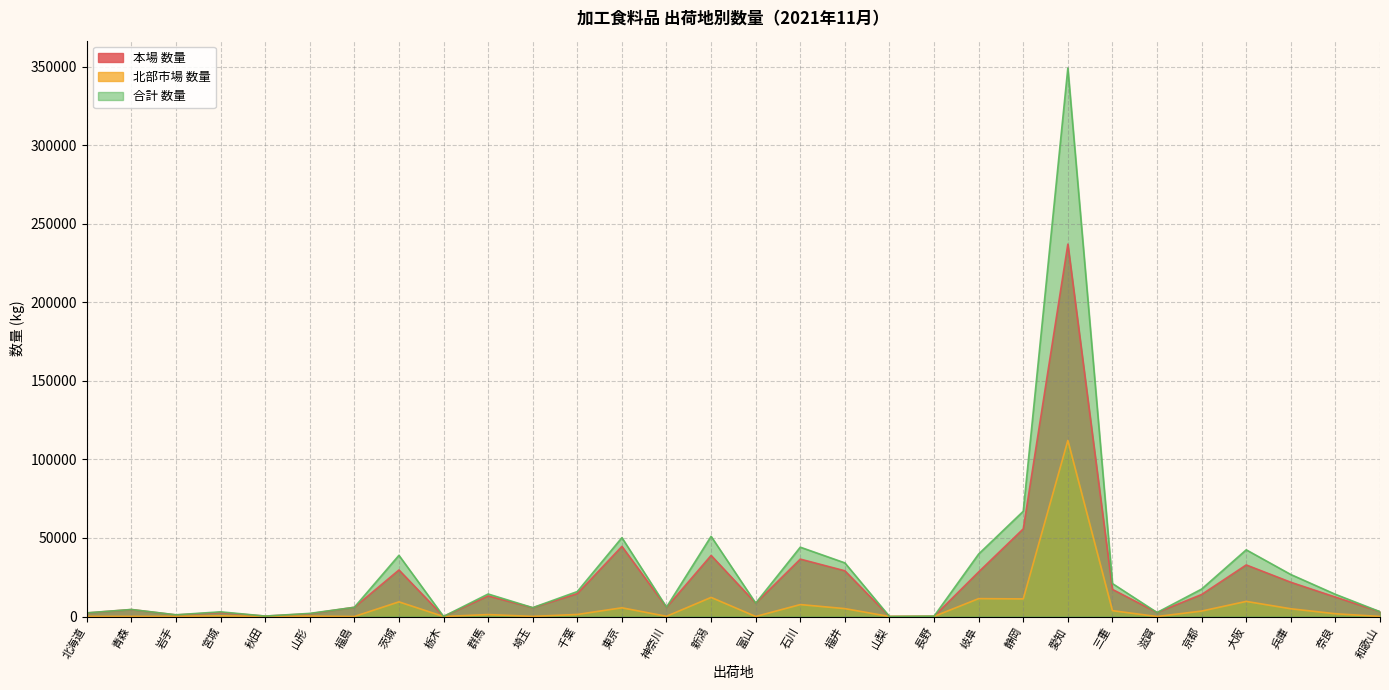

Which series has the widest spread of values?

合計 数量